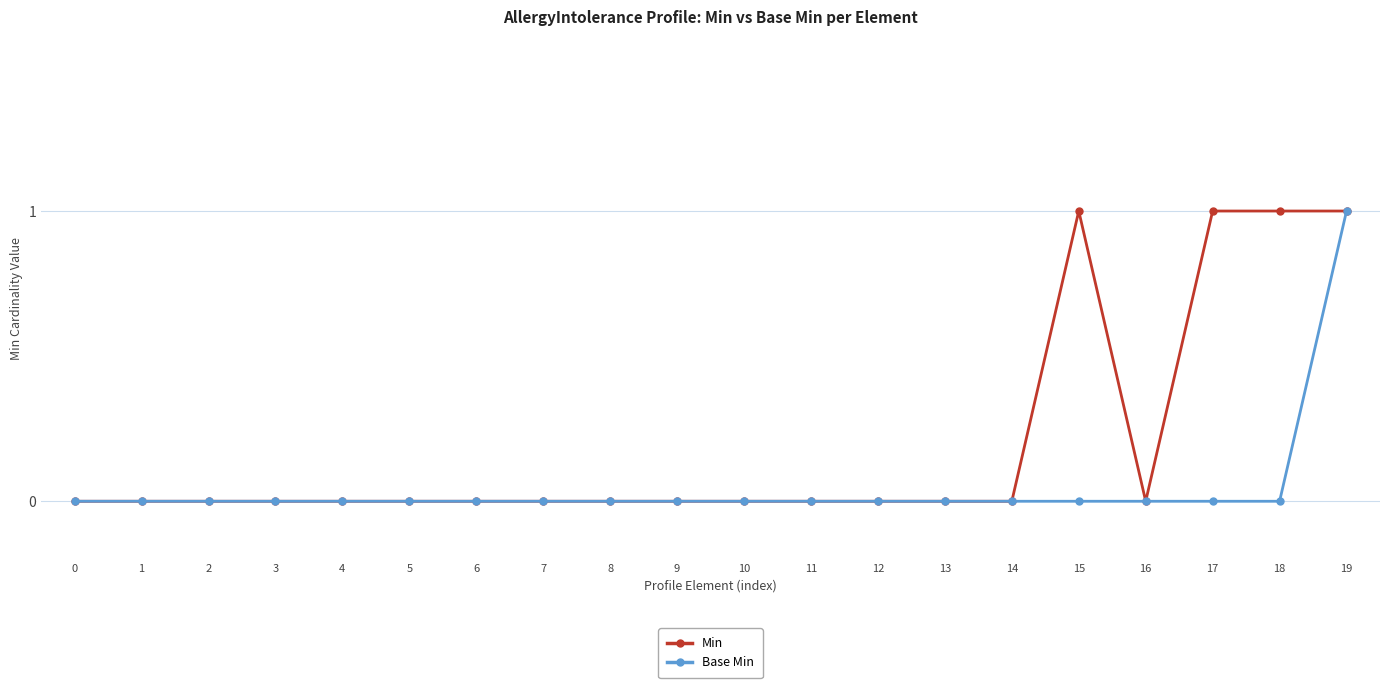

How many distinct data groups are displayed?

2